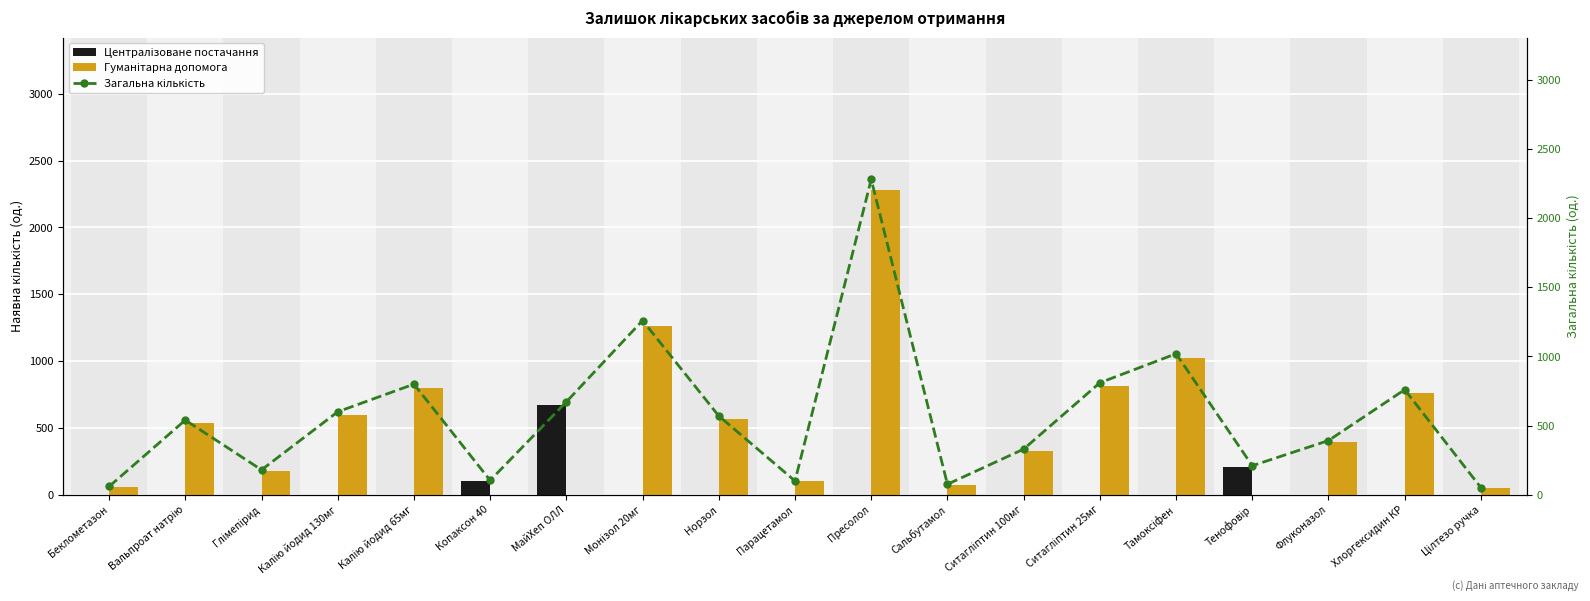

What is the difference between the highest and lowest values at Калію йодид 65мг?

800